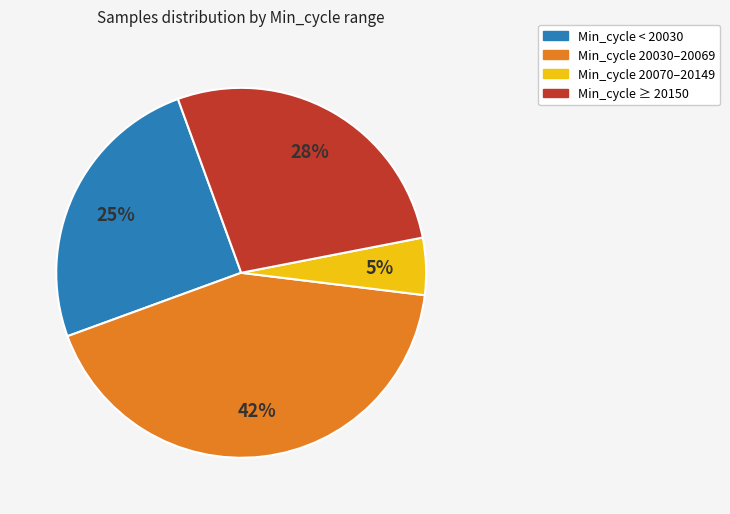

How many segments does this pie chart have?

4